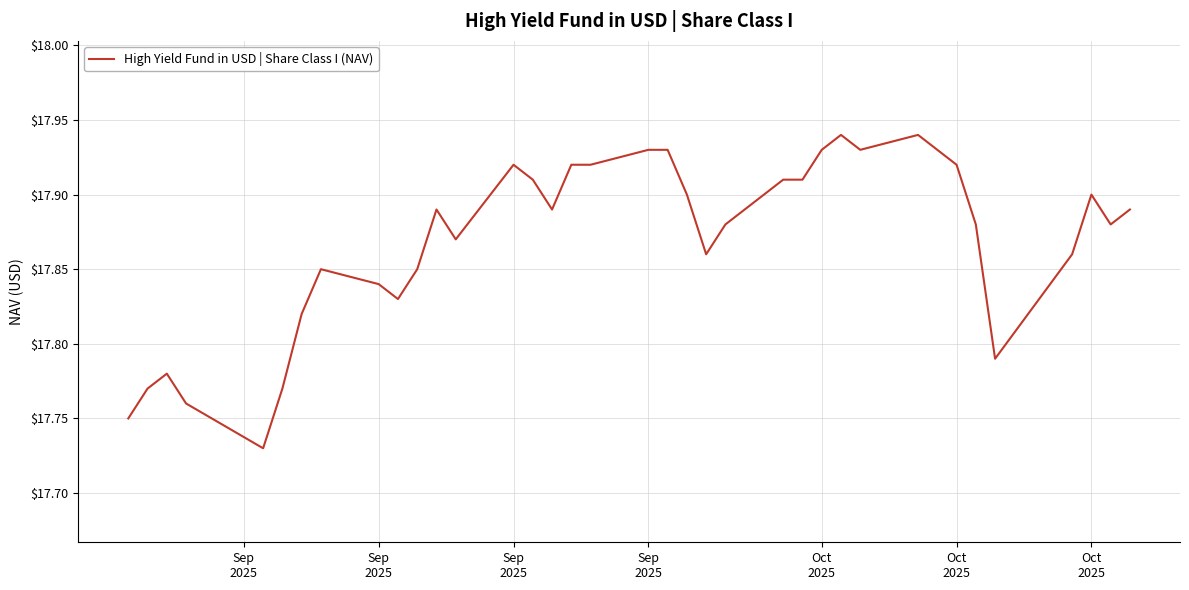

What is the maximum value shown in the chart?

17.9